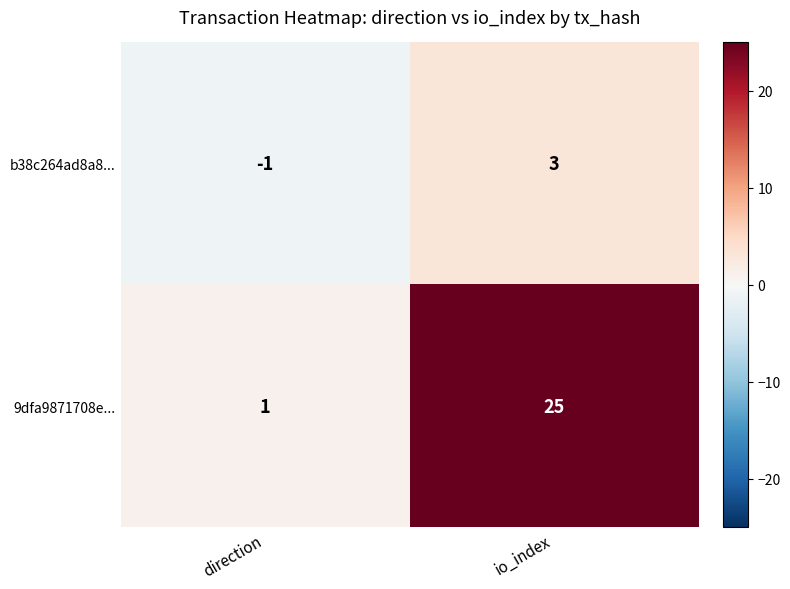

What is the difference between the 9dfa9871708e... values at io_index and direction?

24